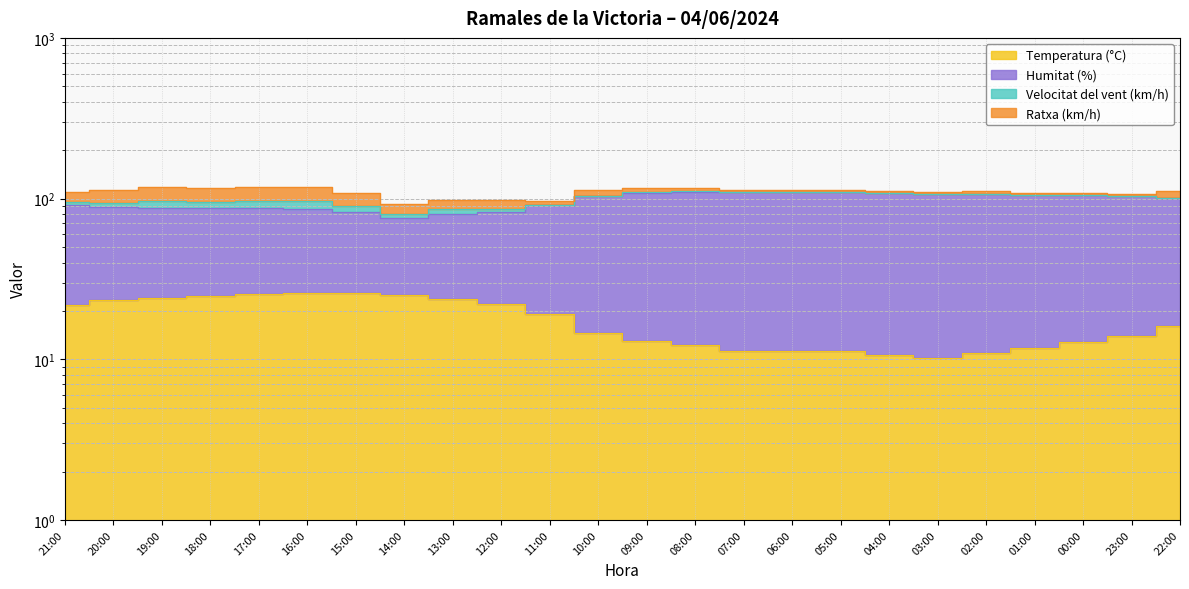

What is the label of the 9th point from the left?

13:00